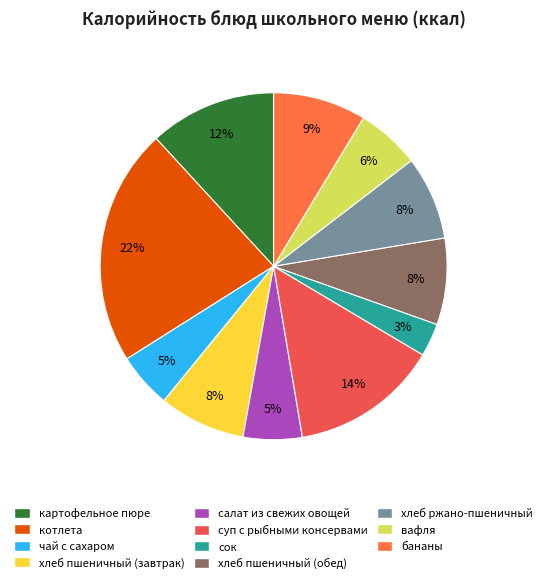

Which slice is the smallest?

сок